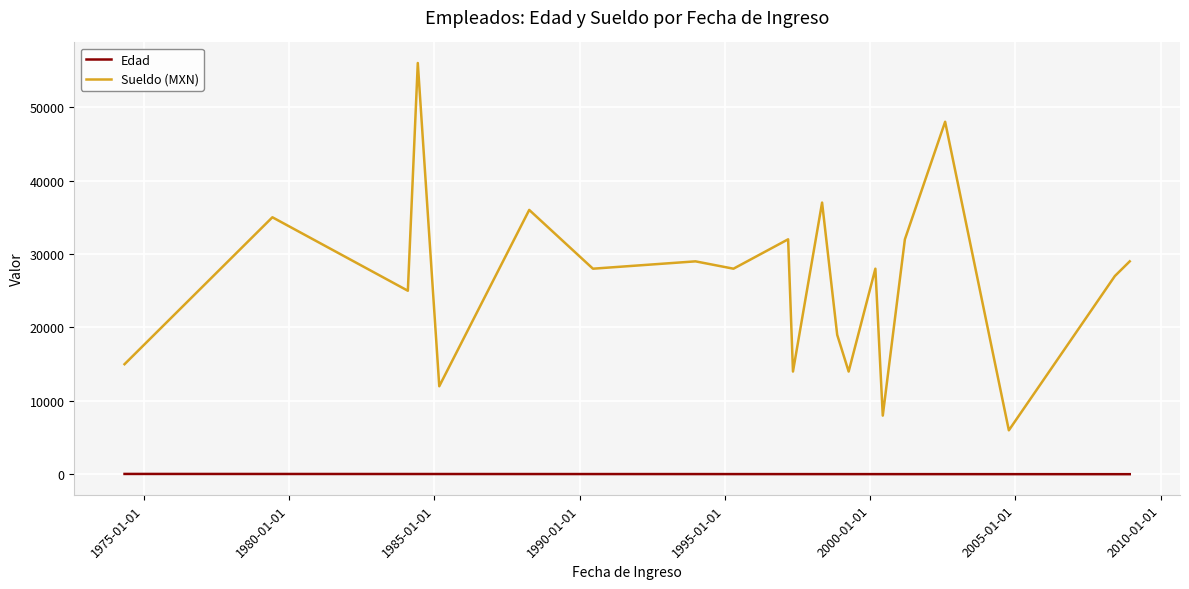

What is the label of the 20th point from the right?

1980-01-01